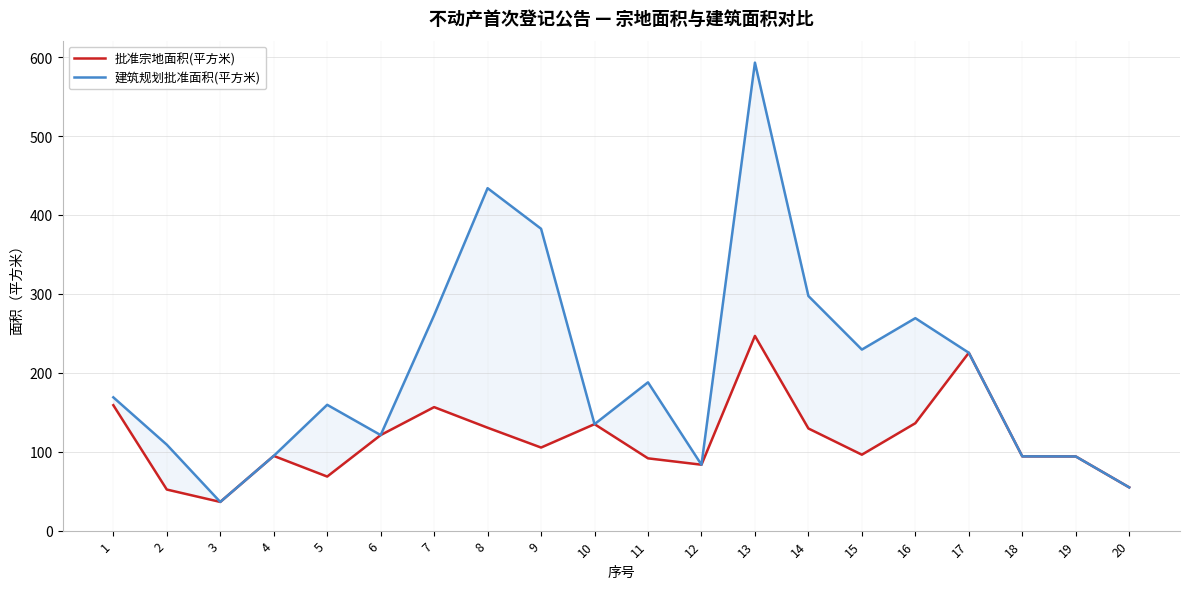

True or false: 批准宗地面积(平方米) has more than 0 interior local peaks.

True